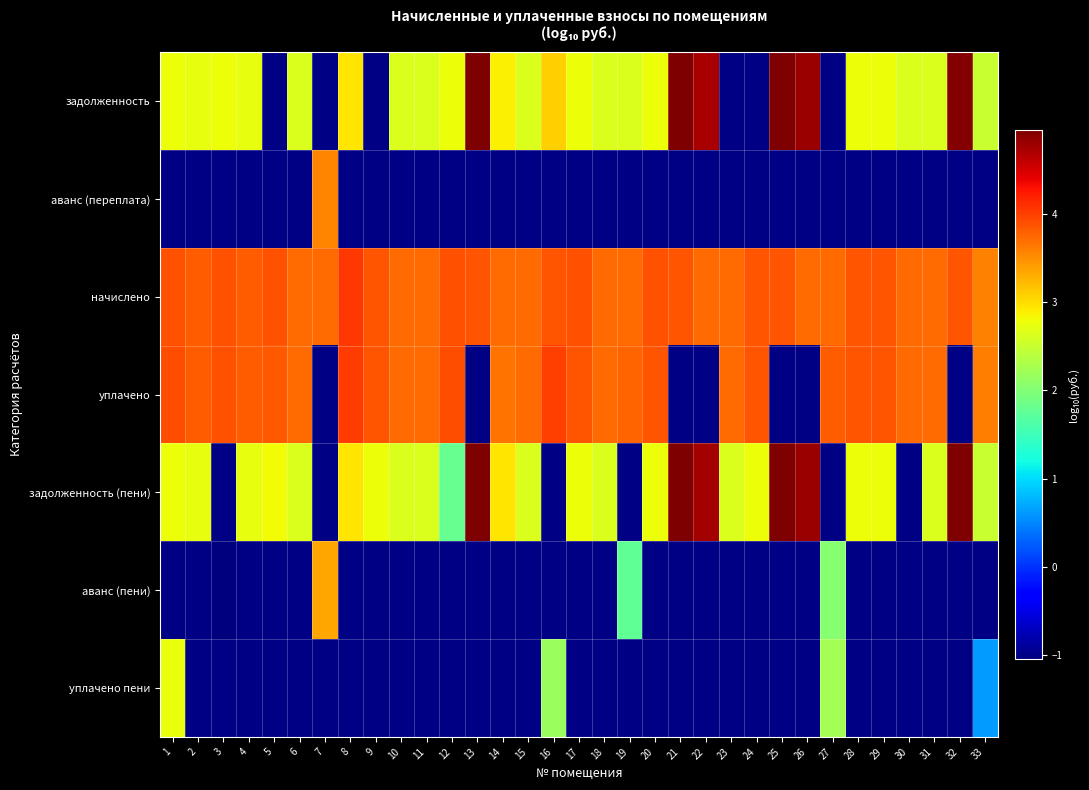

Between 33 and 30, which is larger?

30